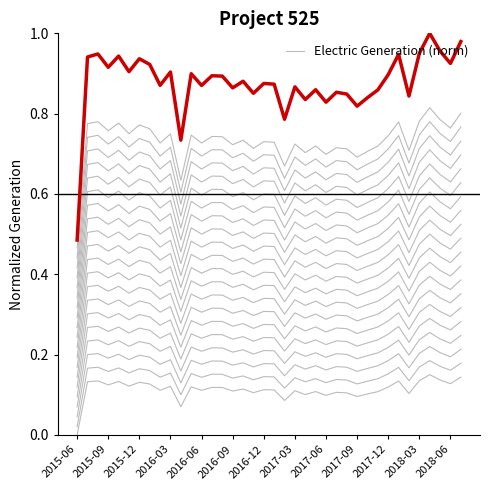

What is the difference between the highest and lowest values at 2017-12?

0.8